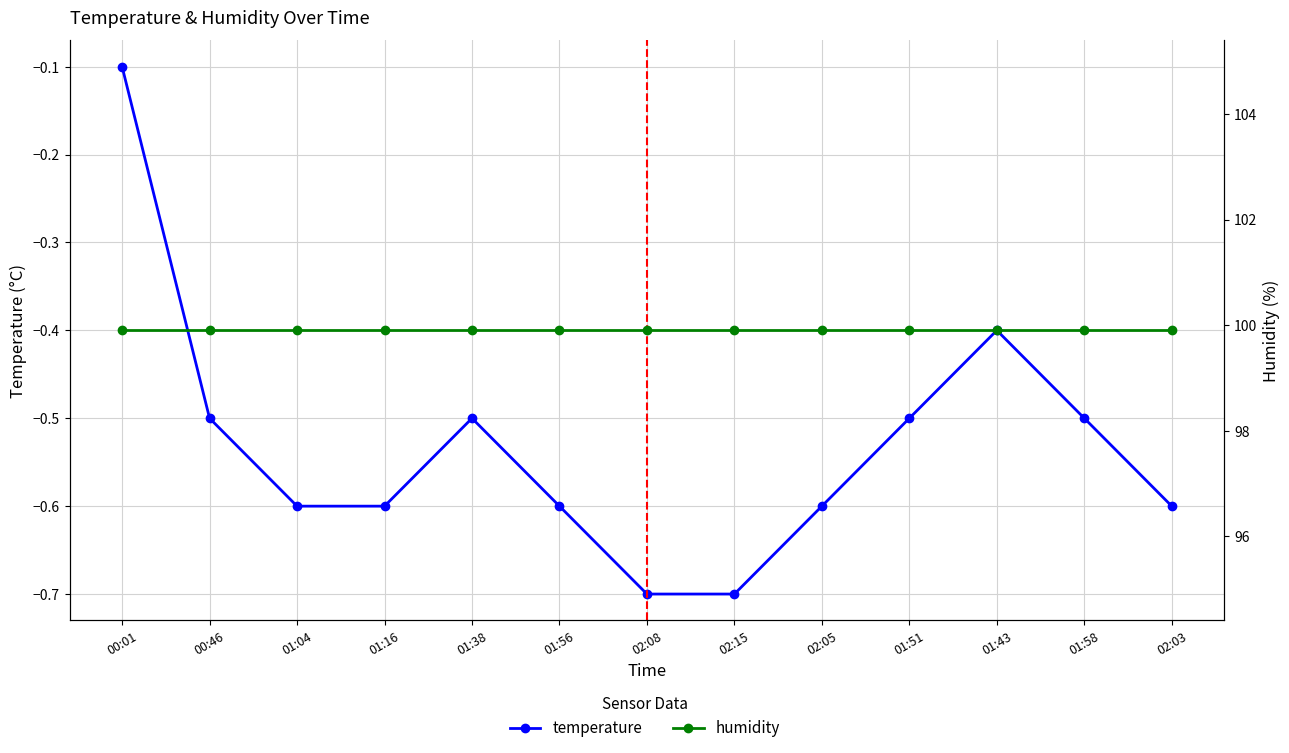

The humidity series shows 99.9 at 01:58. True or false?

True